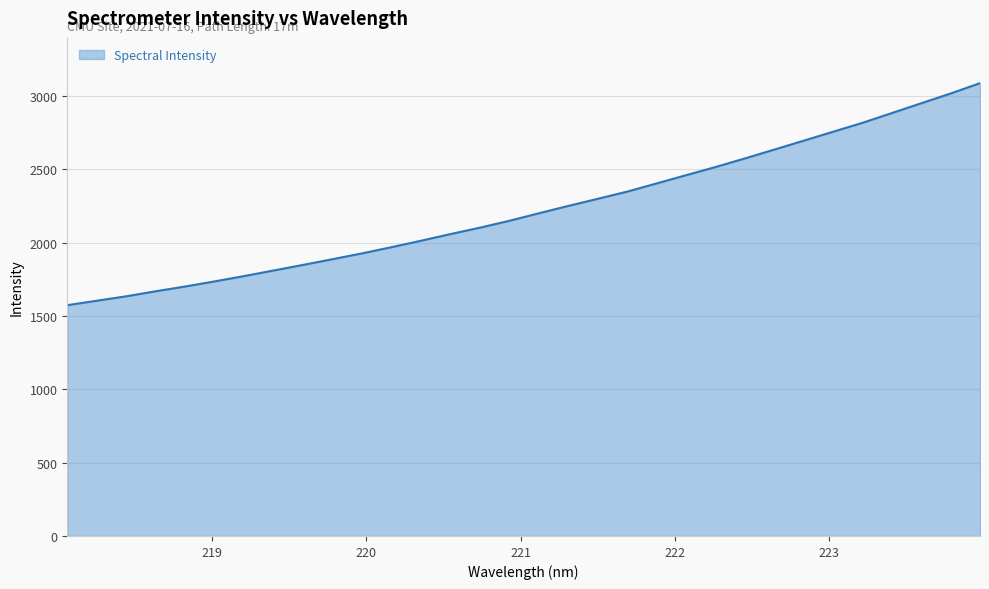

What is the difference between the maximum and minimum values?

1513.2